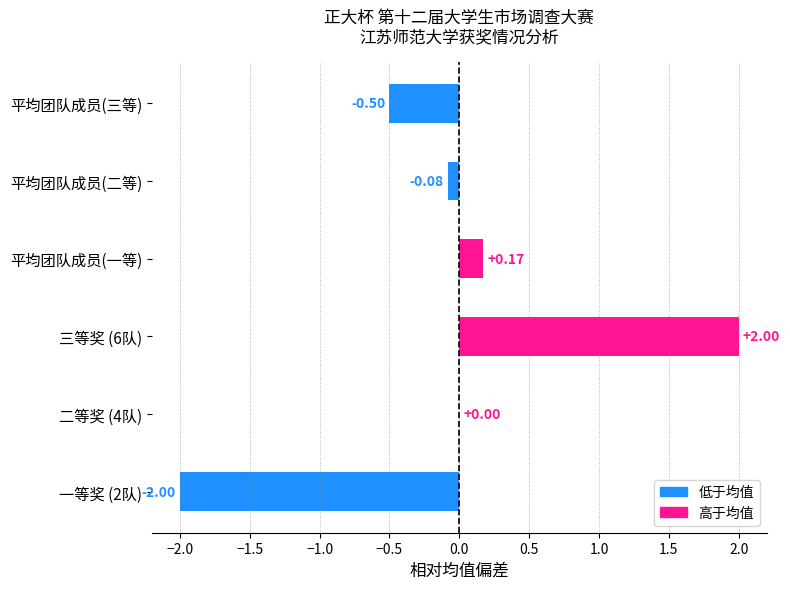

Are the bars horizontal?

Yes